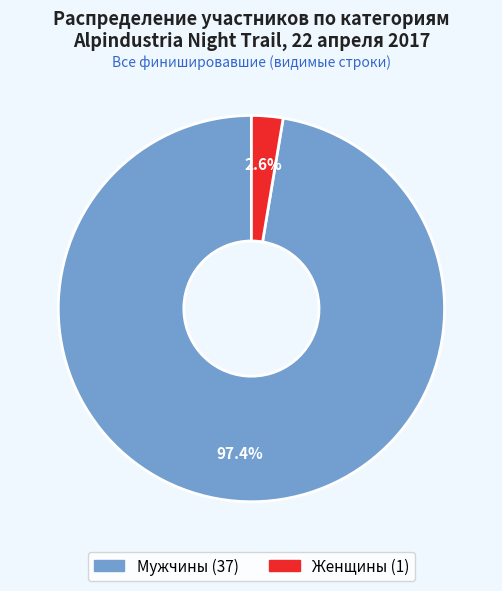

Do Мужчины and Женщины together represent more than half of the pie?

Yes